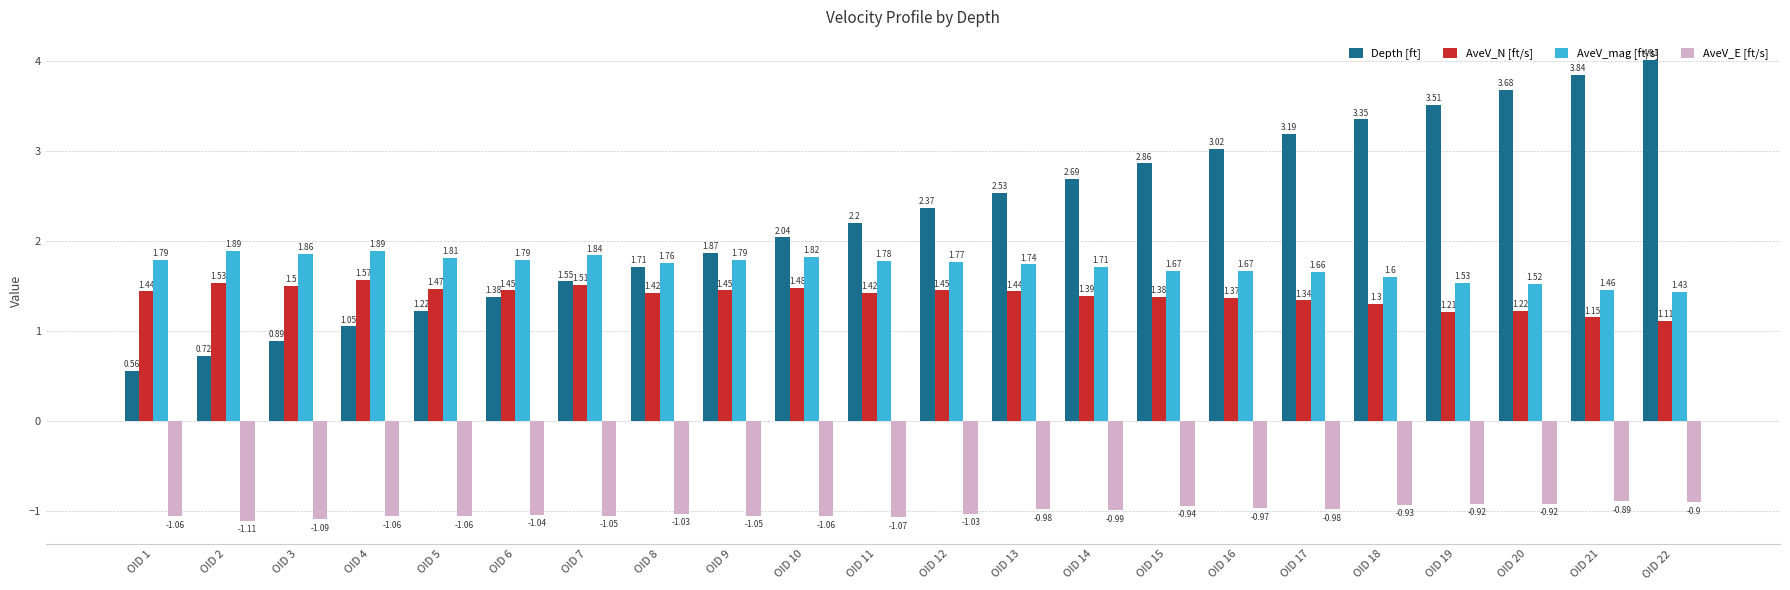

What is the maximum value for AveV_N [ft/s]?

1.6